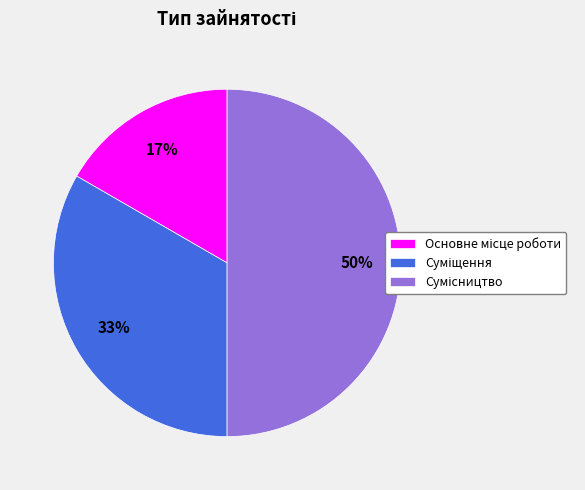

To the nearest percent, what is the difference between the largest and smallest slice percentages?

33%